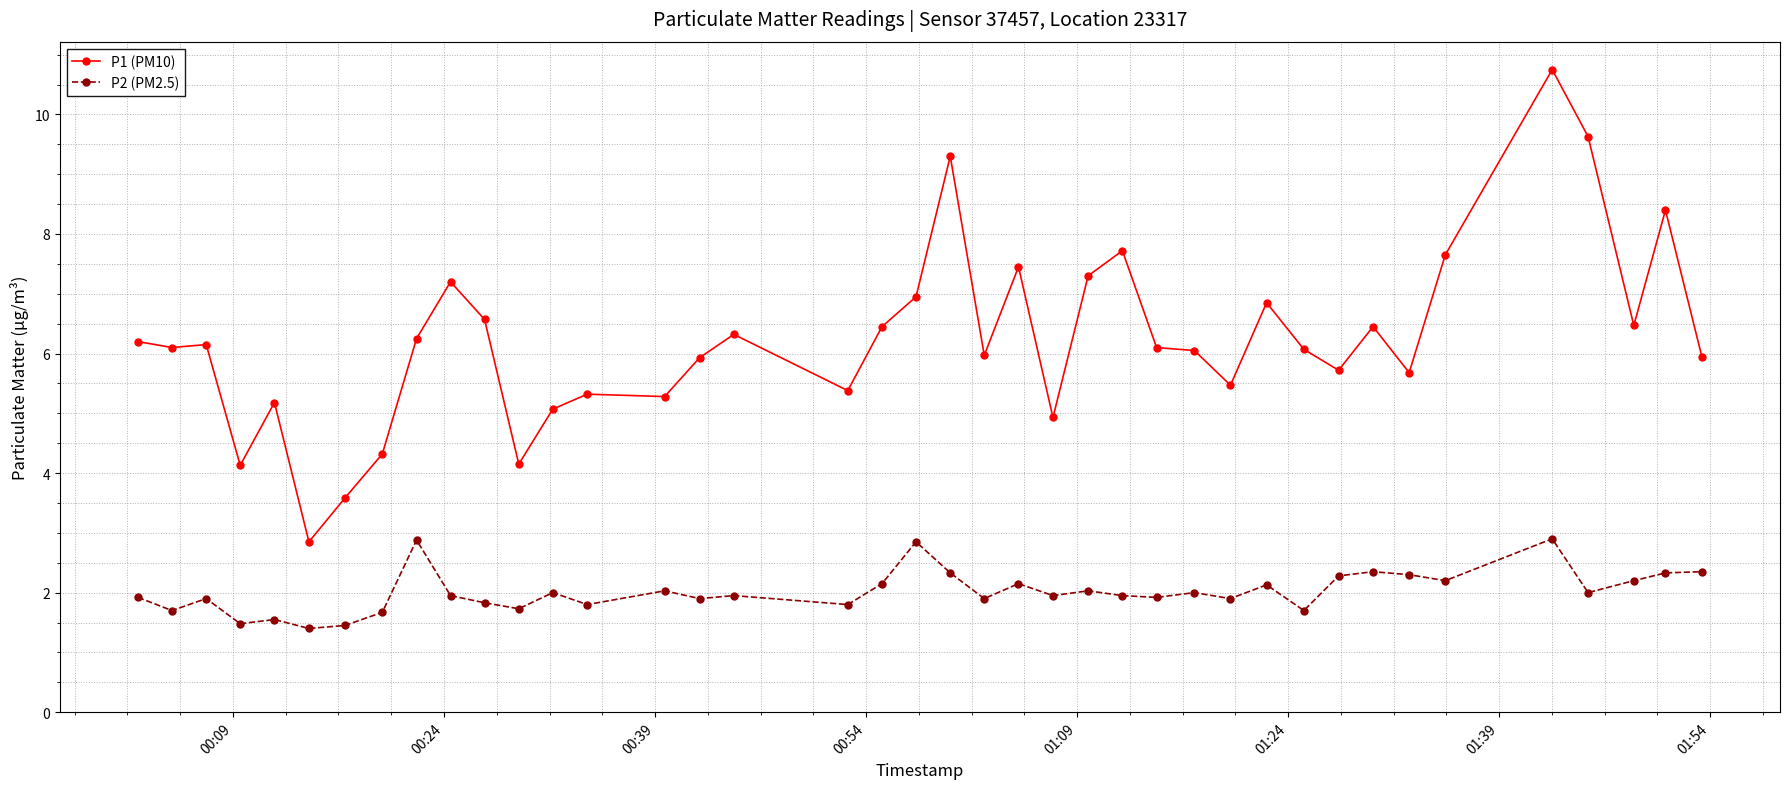

True or false: P2 (PM2.5) has more than 0 interior local peaks.

True